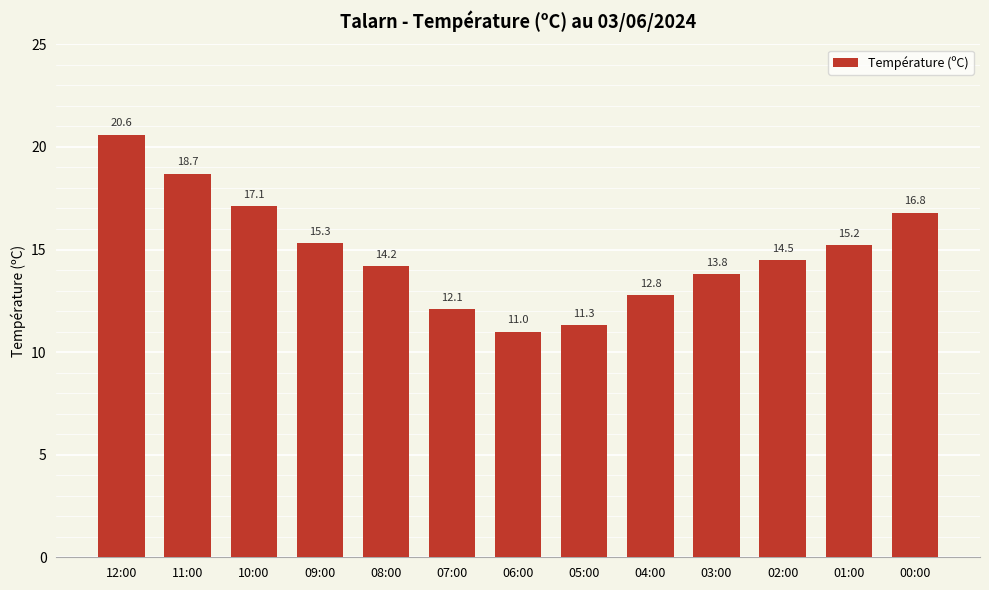

Reading right to left, extract all data points from this chart.

16.8	15.2	14.5	13.8	12.8	11.3	11.0	12.1	14.2	15.3	17.1	18.7	20.6